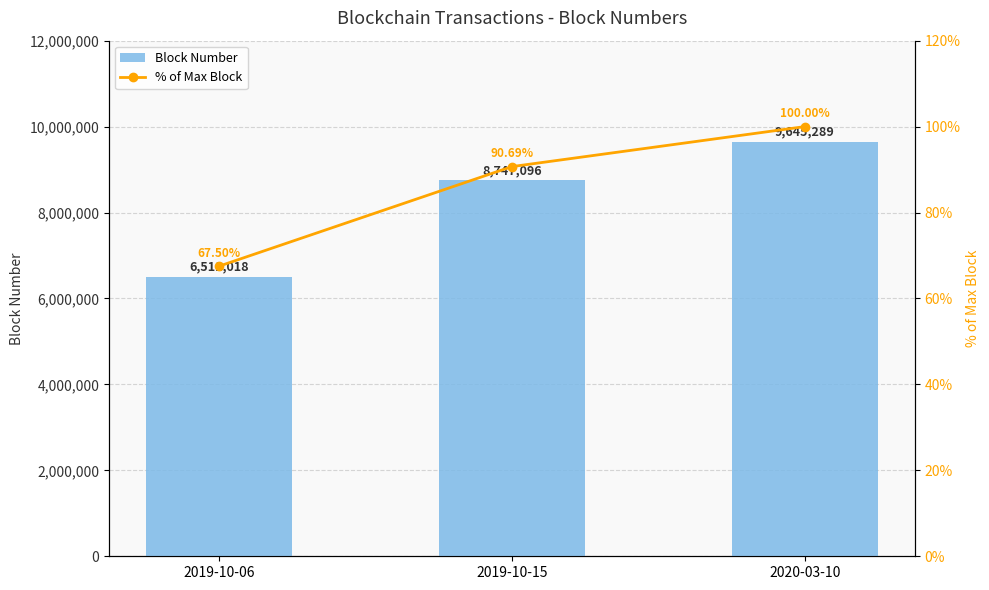

Between 2019-10-15 and 2020-03-10, which is larger?

2020-03-10